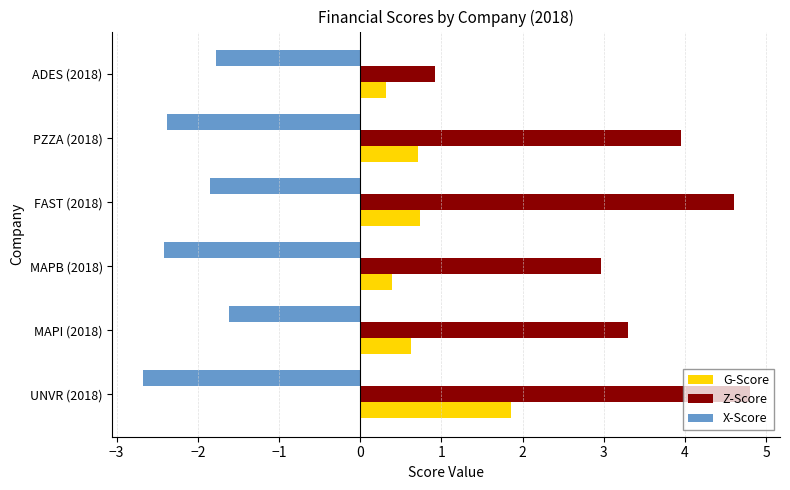

What is the difference between the maximum and minimum values in the Z-Score series?

3.9